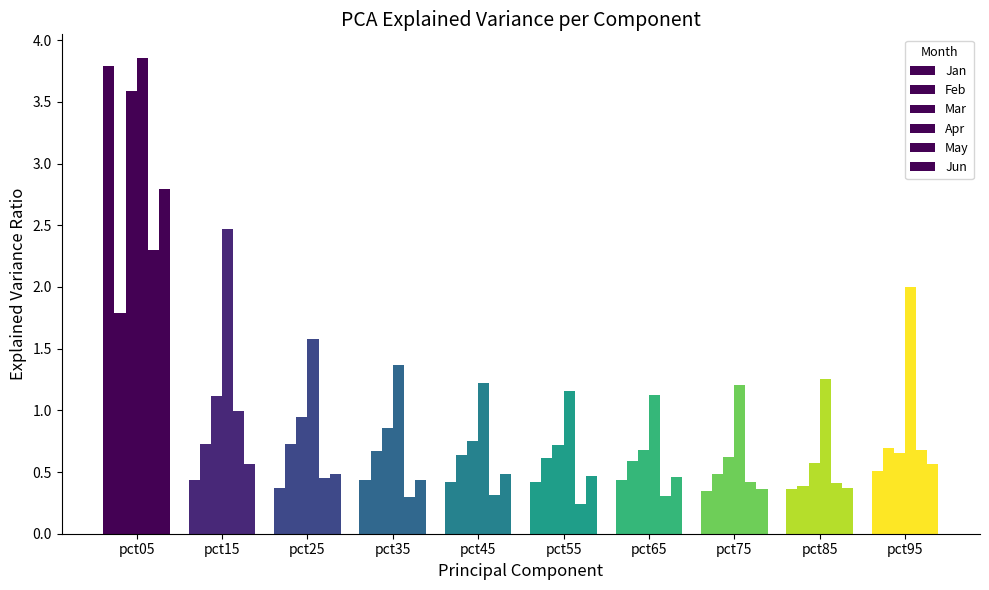

At which label is May closest to 1?

pct15